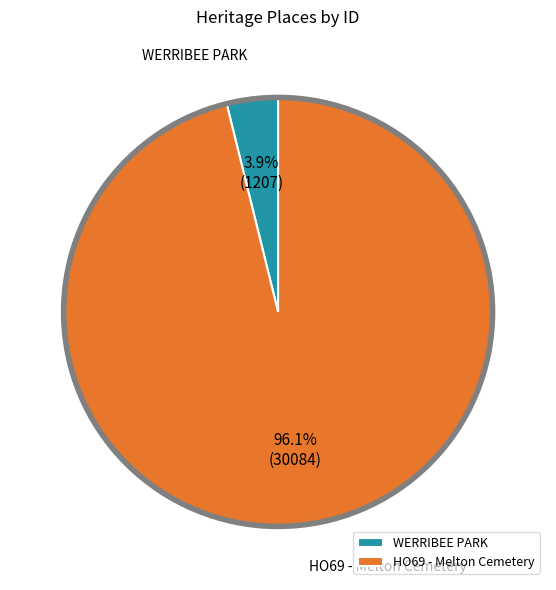

What is the smallest slice in the pie chart?

WERRIBEE PARK